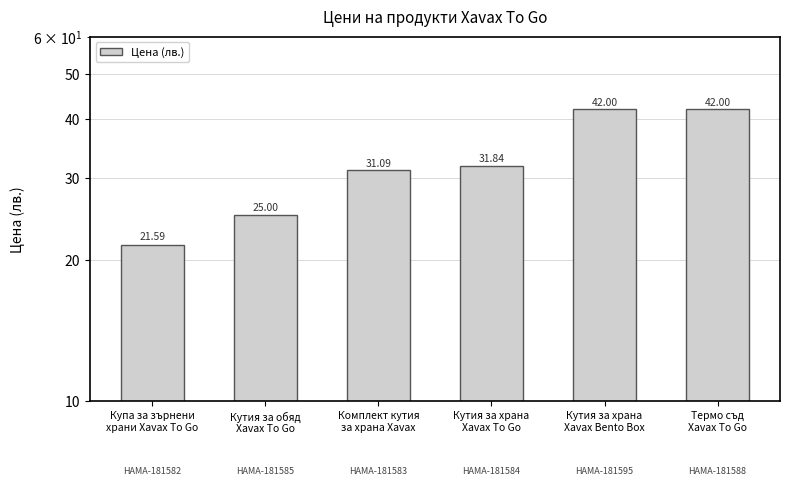

What is the approximate value at Кутия за обяд
Xavax To Go?

25.0